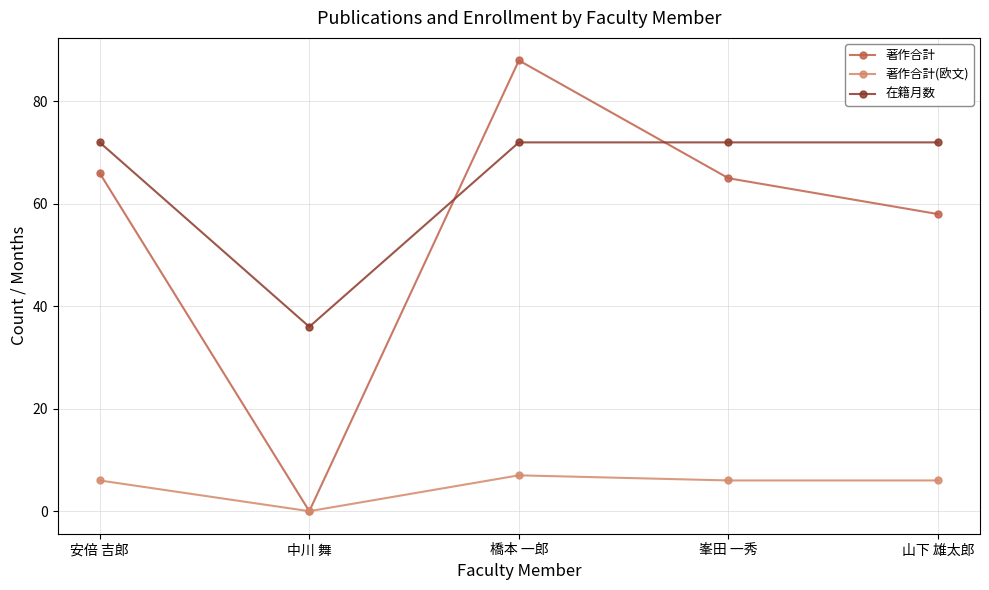

At 山下 雄太郎, list the series in order from smallest to largest.

著作合計(欧文), 著作合計, 在籍月数